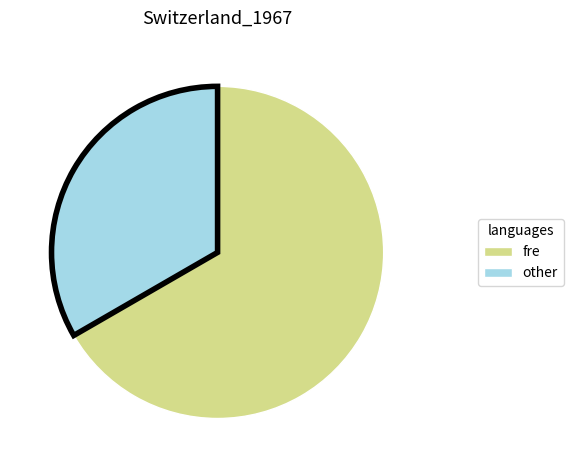

What is the ratio of the value at fre to the value at other?

2.0